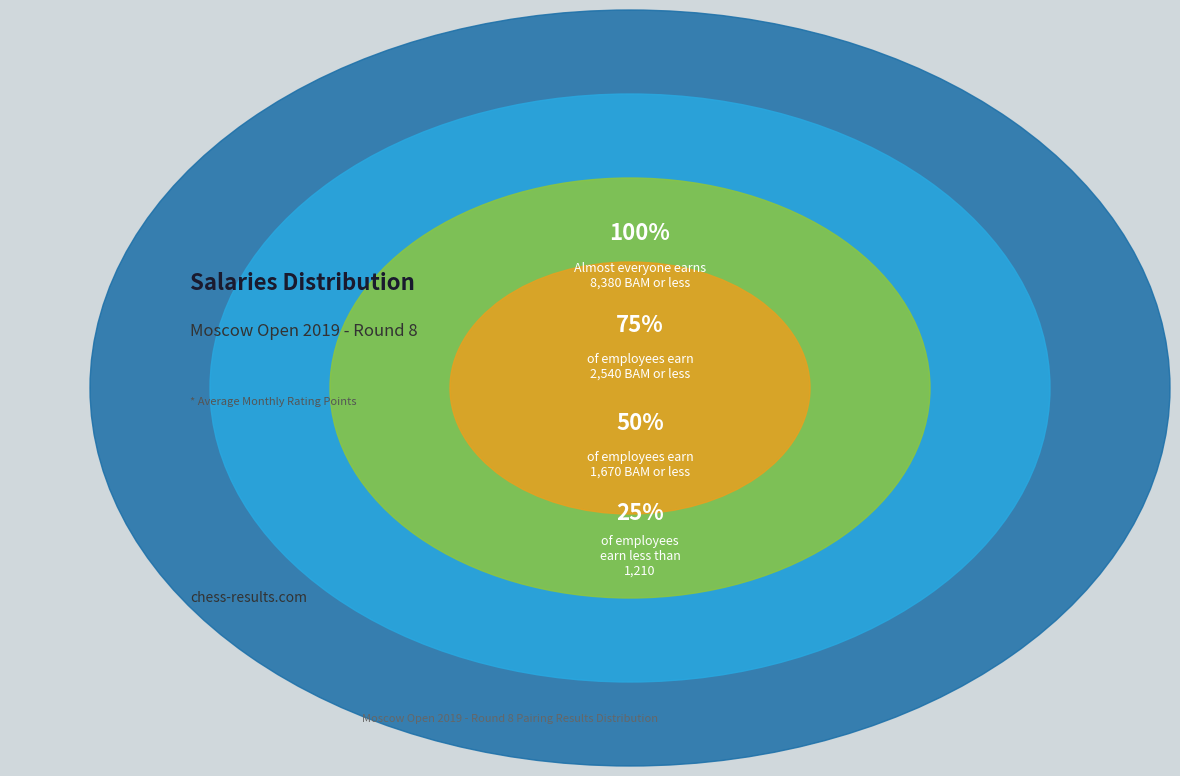

What is the largest slice in the pie chart?

100%